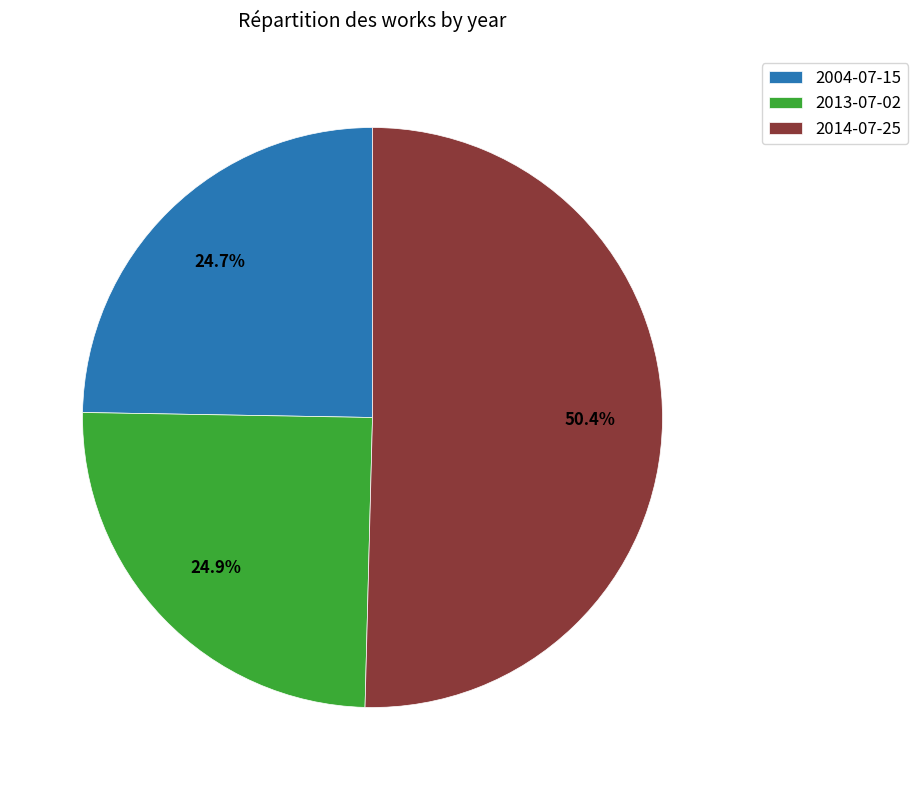

Which category has the biggest portion of the pie?

2014-07-25